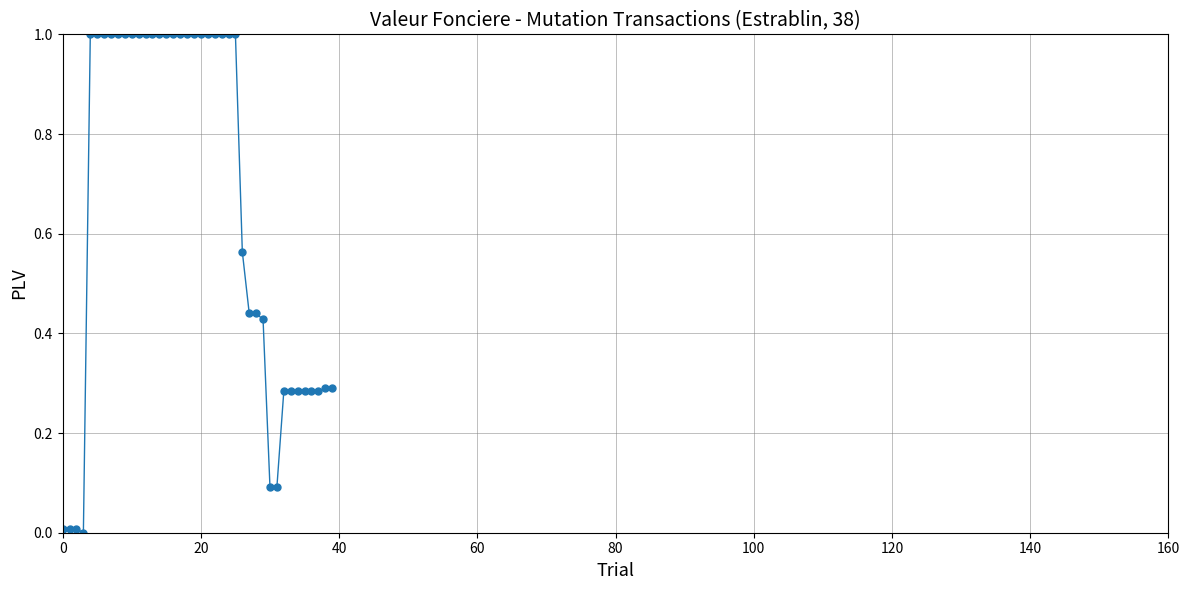

What is the maximum value shown in the chart?

1.0